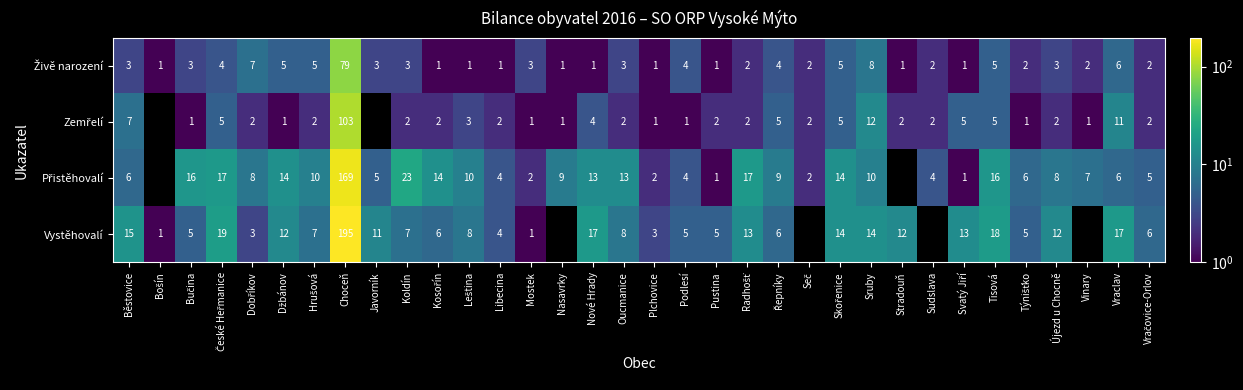

How many data points in Zemřelí are less than 2?

8